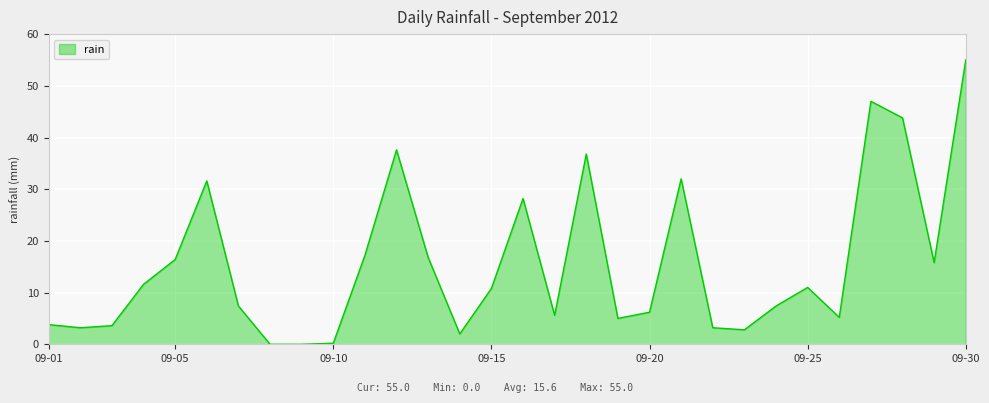

How many lines are shown in the chart?

1